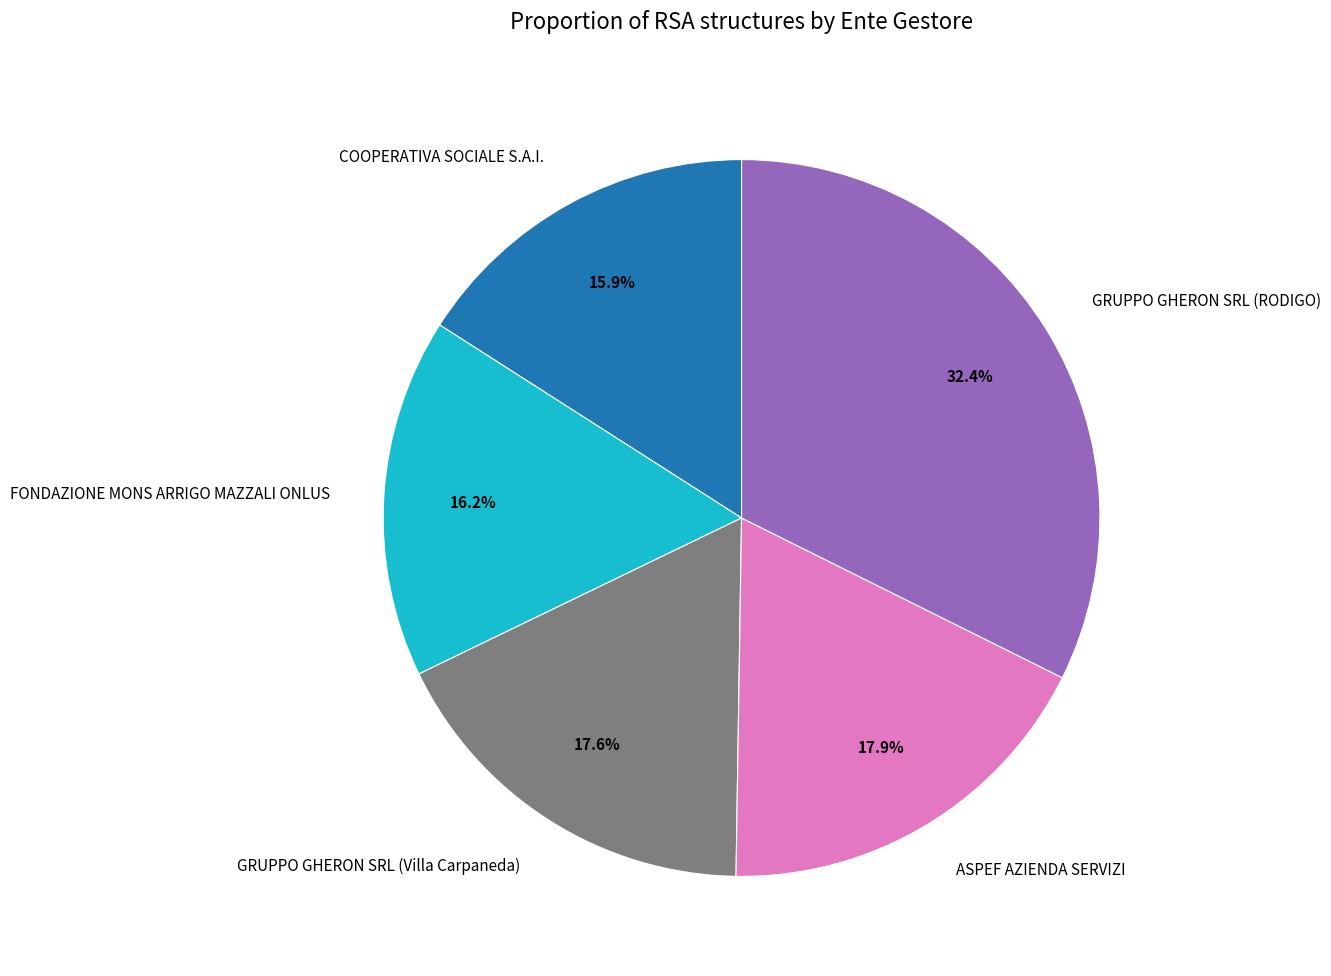

To the nearest percent, what portion does FONDAZIONE MONS ARRIGO MAZZALI ONLUS represent?

16%